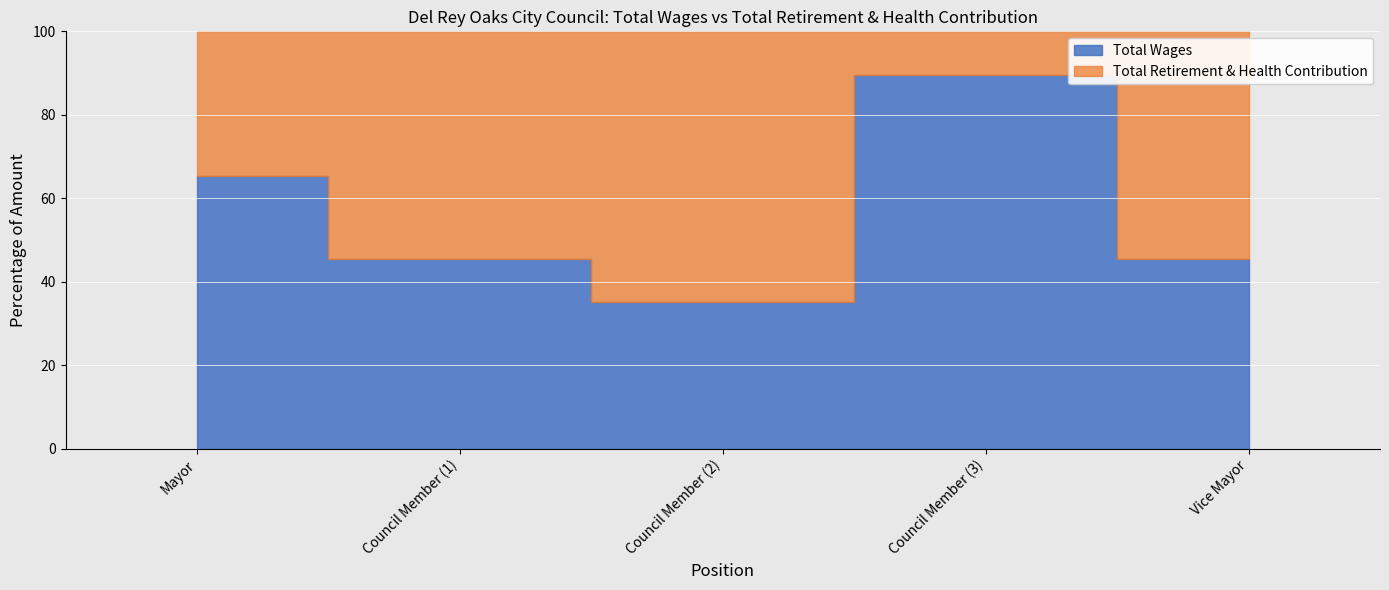

What is the label of the 1st point from the left?

Mayor